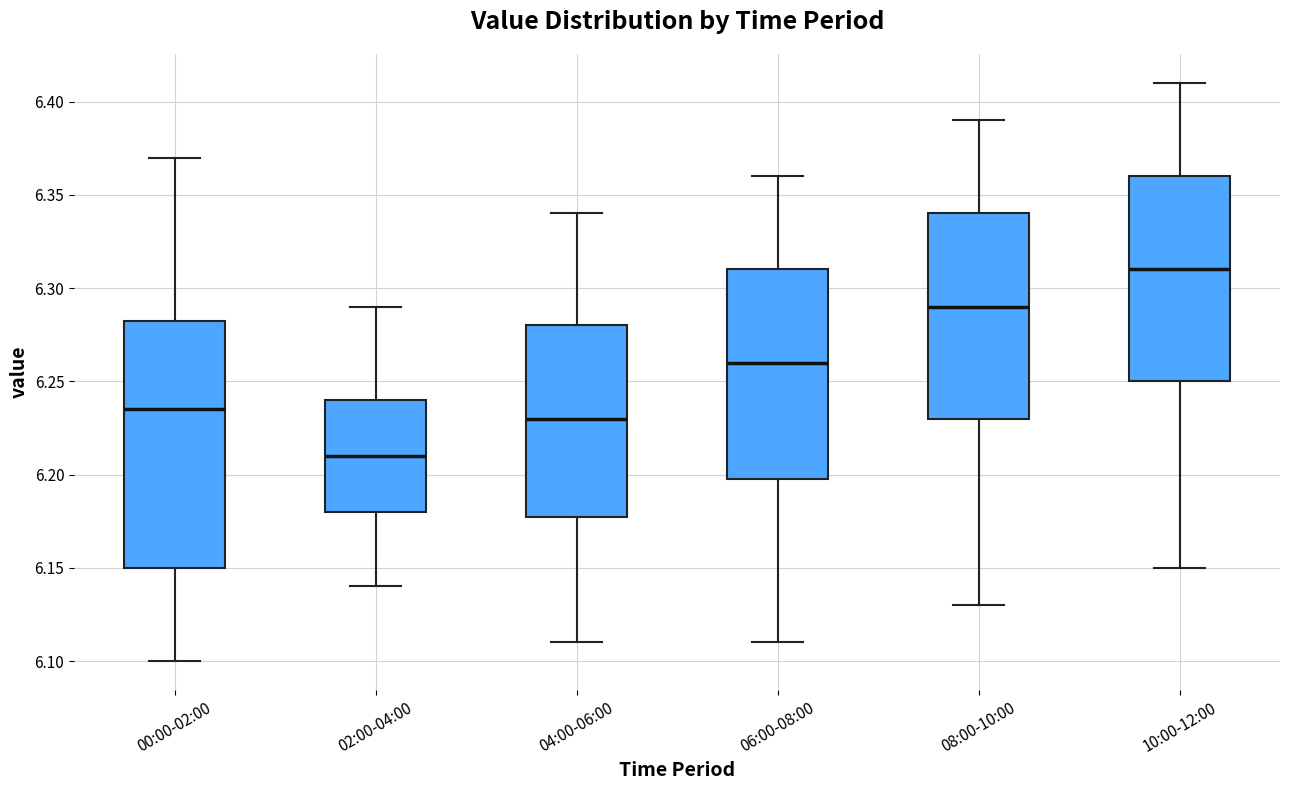

Reading left to right, read every box against the y-axis: the position of its median line, the range the box covers, and the ends of its whiskers. The values are not printed on the chart, so give them approximately, as read against the axis.

00:00-02:00: median 6.235, box 6.150 to 6.285, whiskers 6.100 to 6.370
02:00-04:00: median 6.210, box 6.180 to 6.240, whiskers 6.140 to 6.290
04:00-06:00: median 6.230, box 6.180 to 6.280, whiskers 6.110 to 6.340
06:00-08:00: median 6.260, box 6.200 to 6.310, whiskers 6.110 to 6.360
08:00-10:00: median 6.290, box 6.230 to 6.340, whiskers 6.130 to 6.390
10:00-12:00: median 6.310, box 6.250 to 6.360, whiskers 6.150 to 6.410